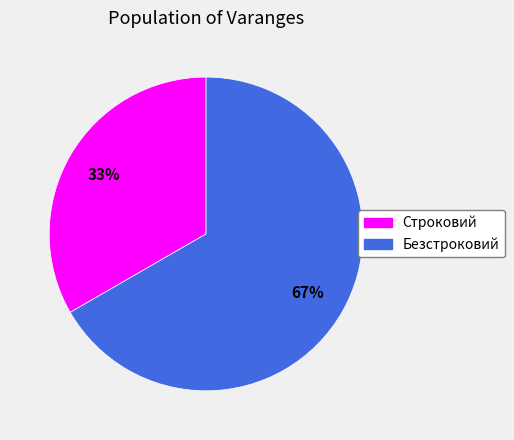

To the nearest percent, what is the average slice percentage?

50%